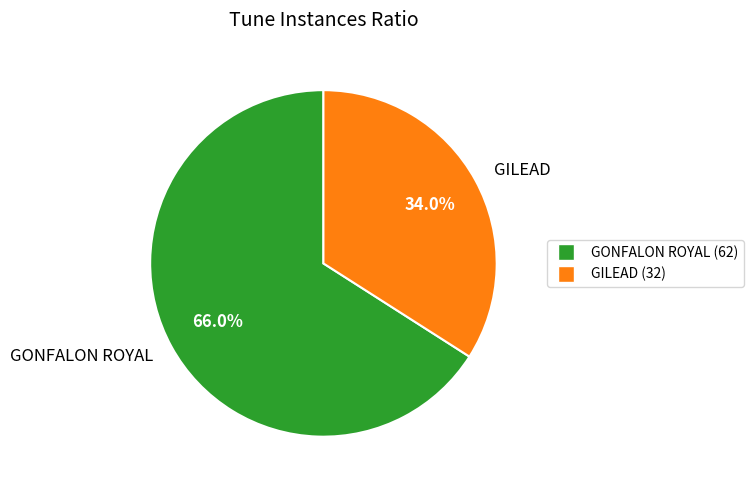

Which slice represents more than half of the pie?

GONFALON ROYAL